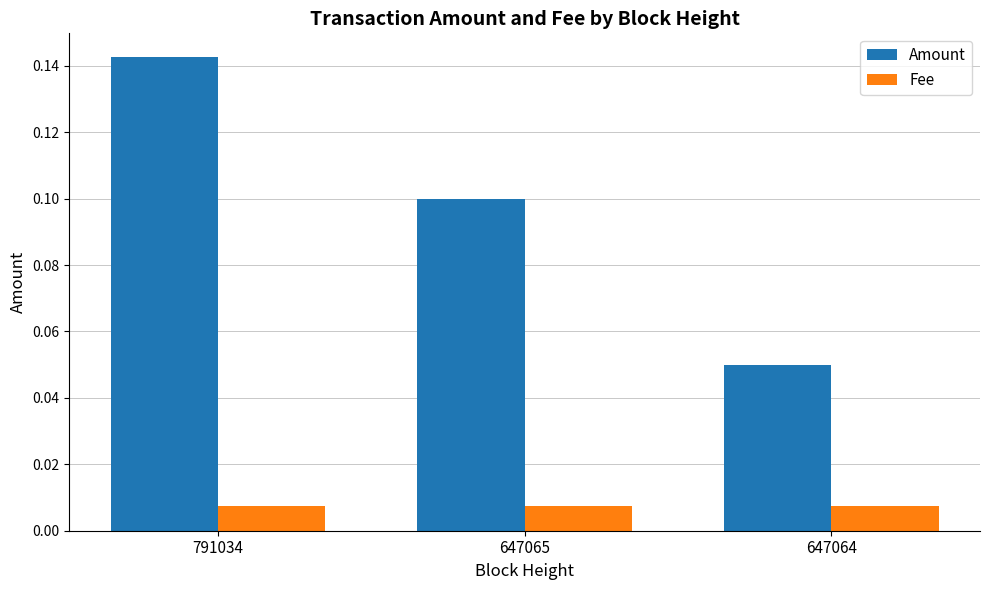

Which series has the widest spread of values?

Amount